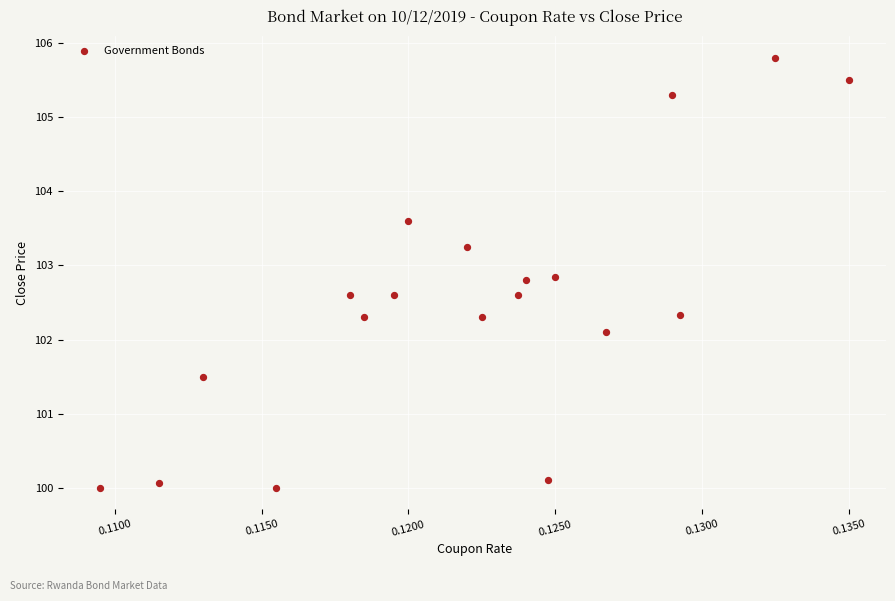

What Y value in the scatter plot is closest to 102?

102.1